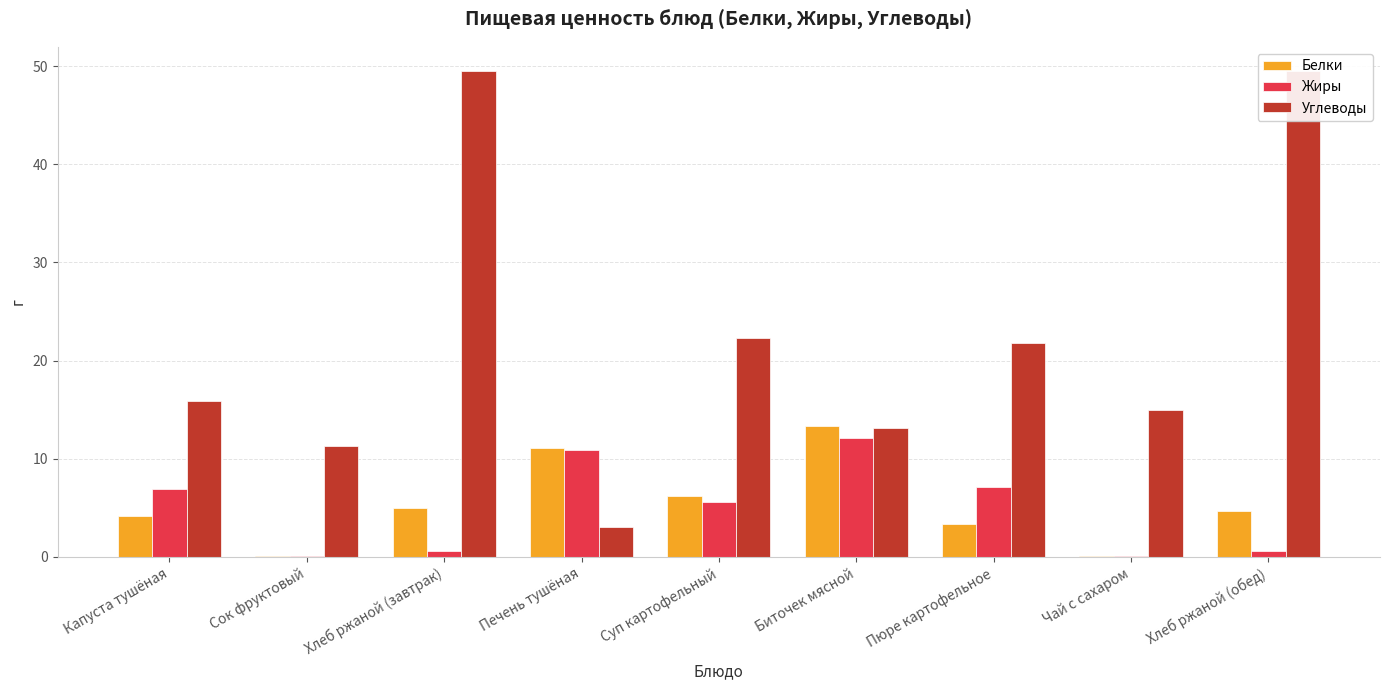

The Белки series shows 6.2 at Суп картофельный. True or false?

True